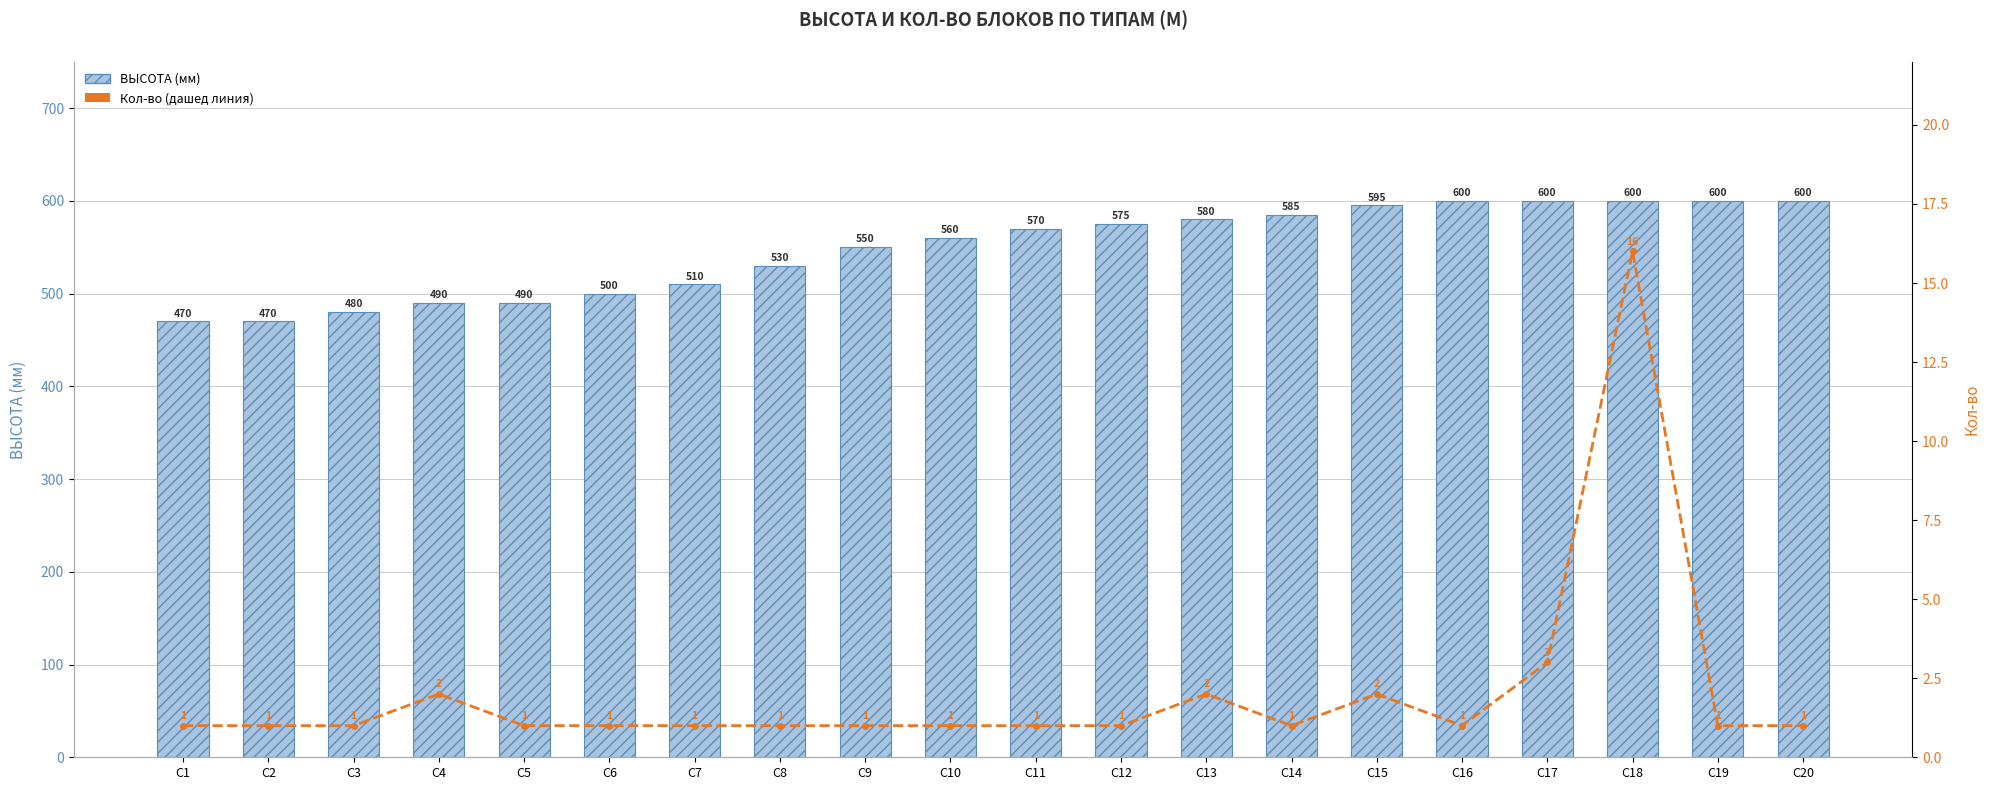

What is the value of the Кол-во bar at the 4th from the left?

2